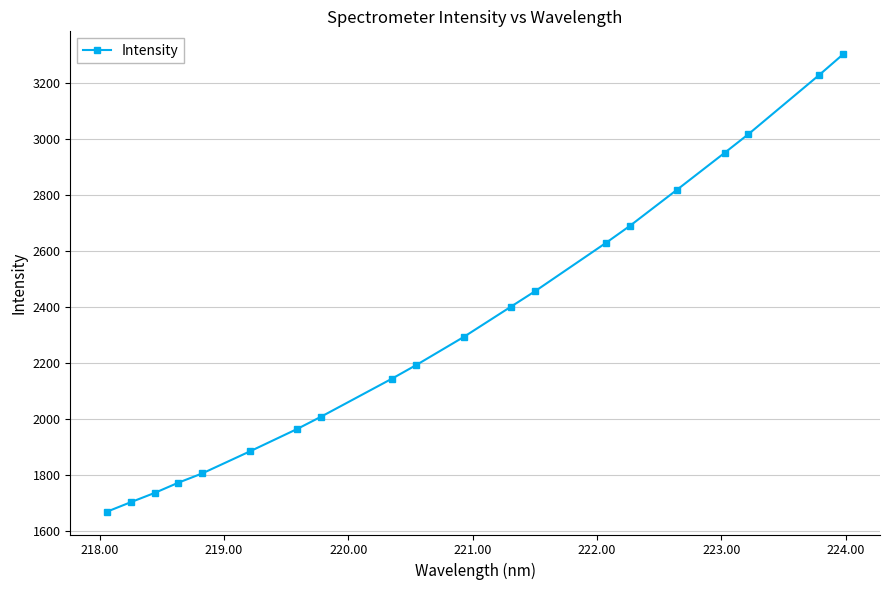

What is the minimum value shown in the chart?

1670.6